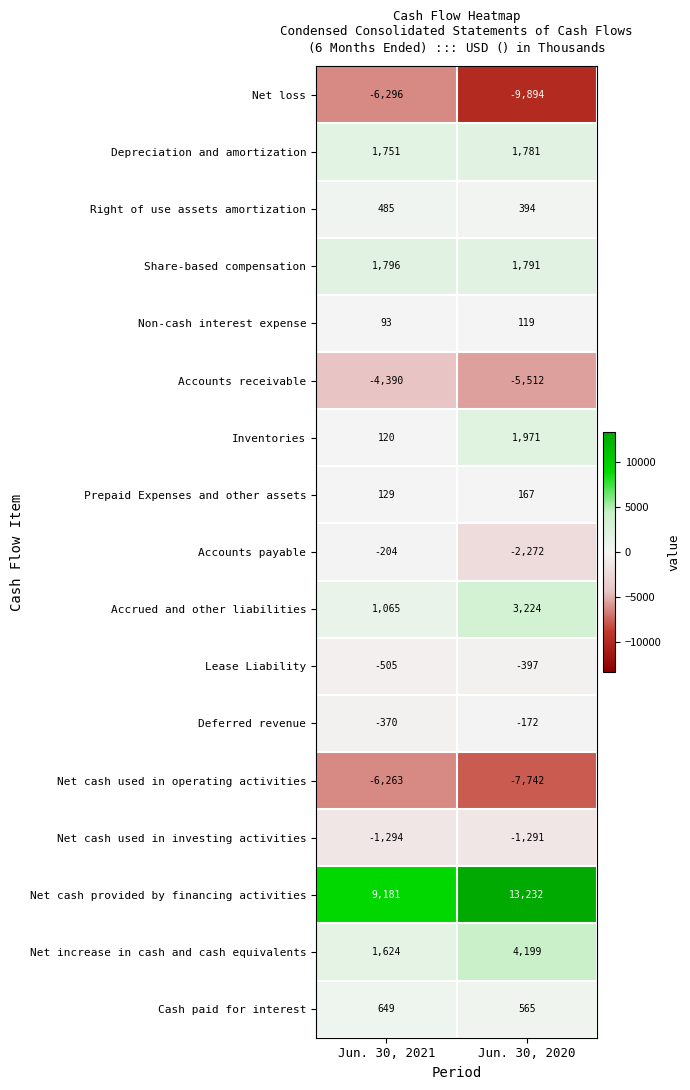

True or false: Lease Liability has a value of -505 at Jun. 30, 2021.

True